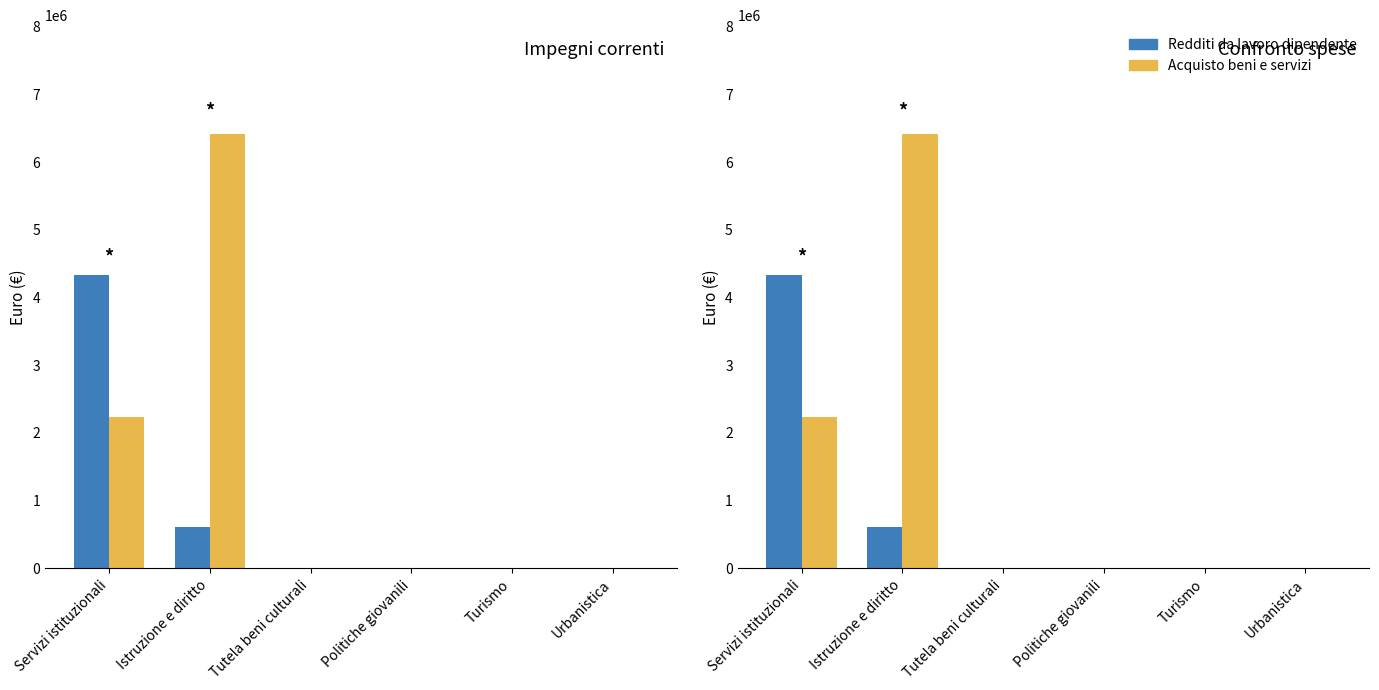

What is the difference between the highest and lowest values at Istruzione e diritto?

5804316.8